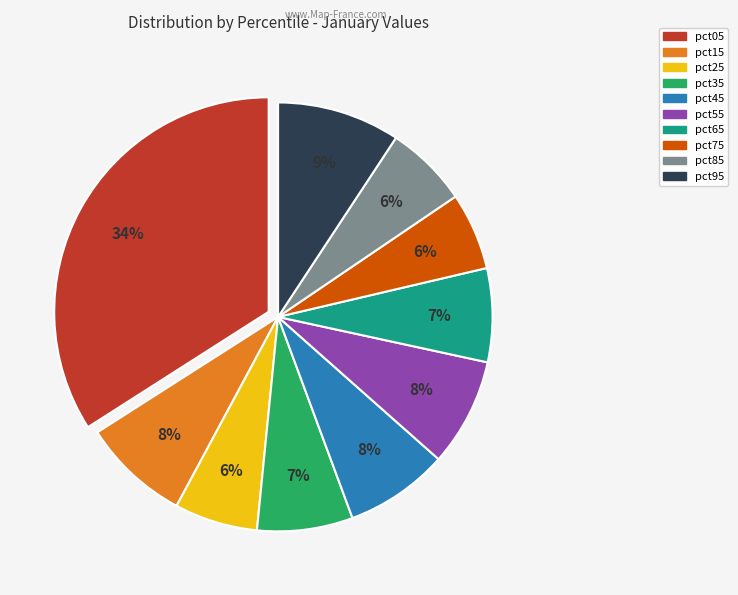

True or false: pct15 accounts for 8% of the total.

True